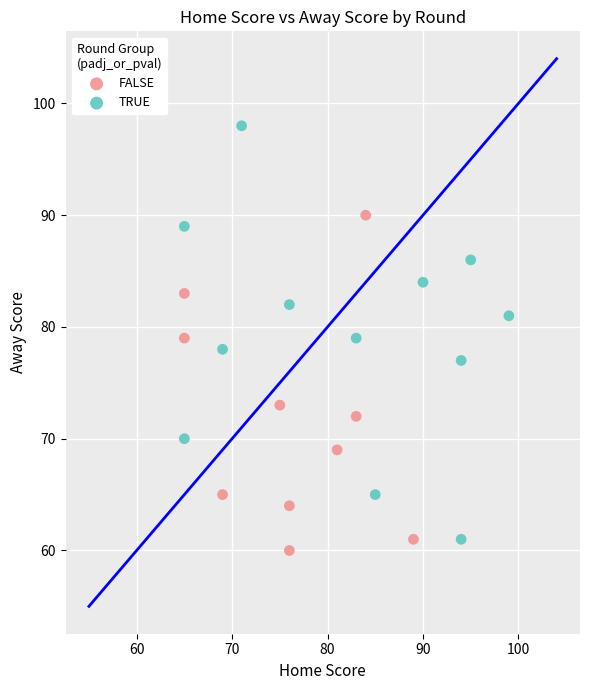

Which series has the largest Y range (max minus min)?

TRUE